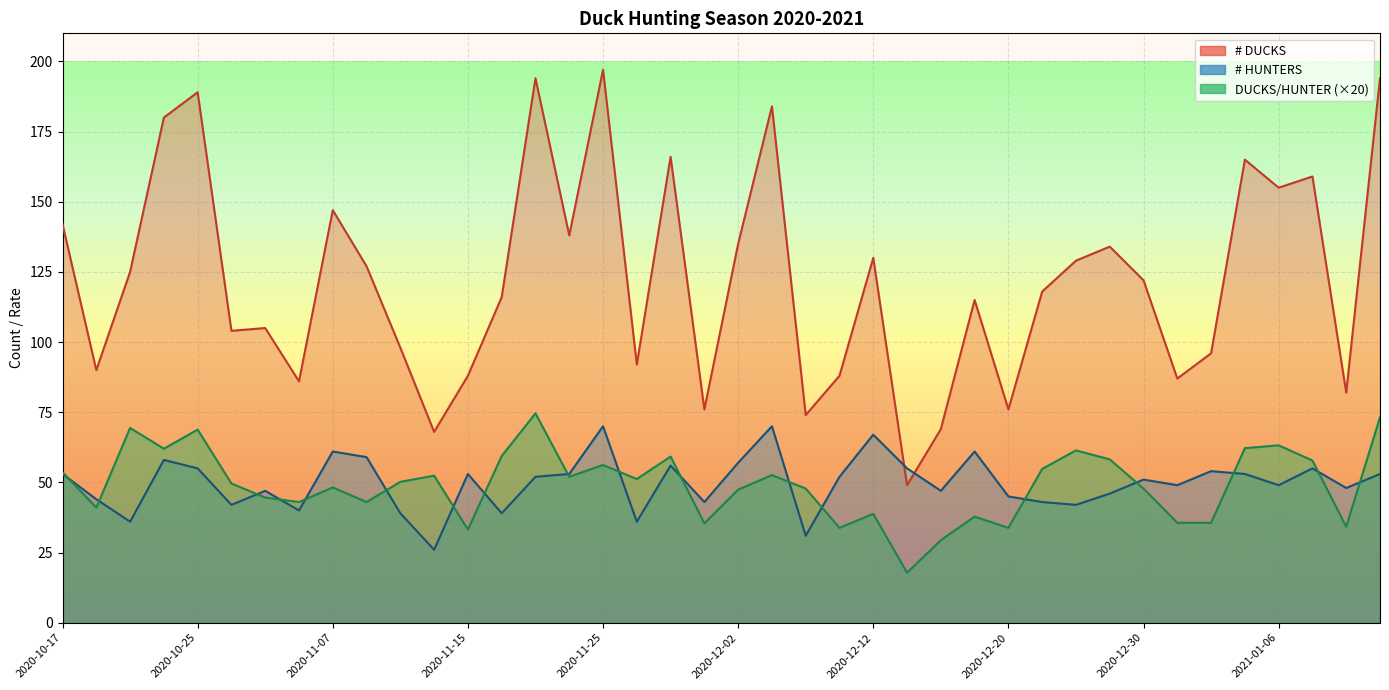

True or false: # HUNTERS has more than 0 interior local peaks.

True